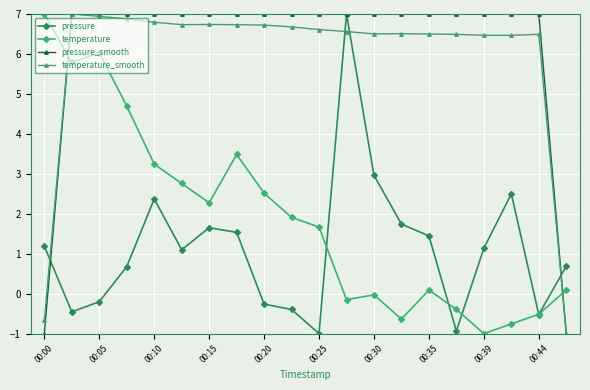

At how many categories does at least one series exceed 4?

19